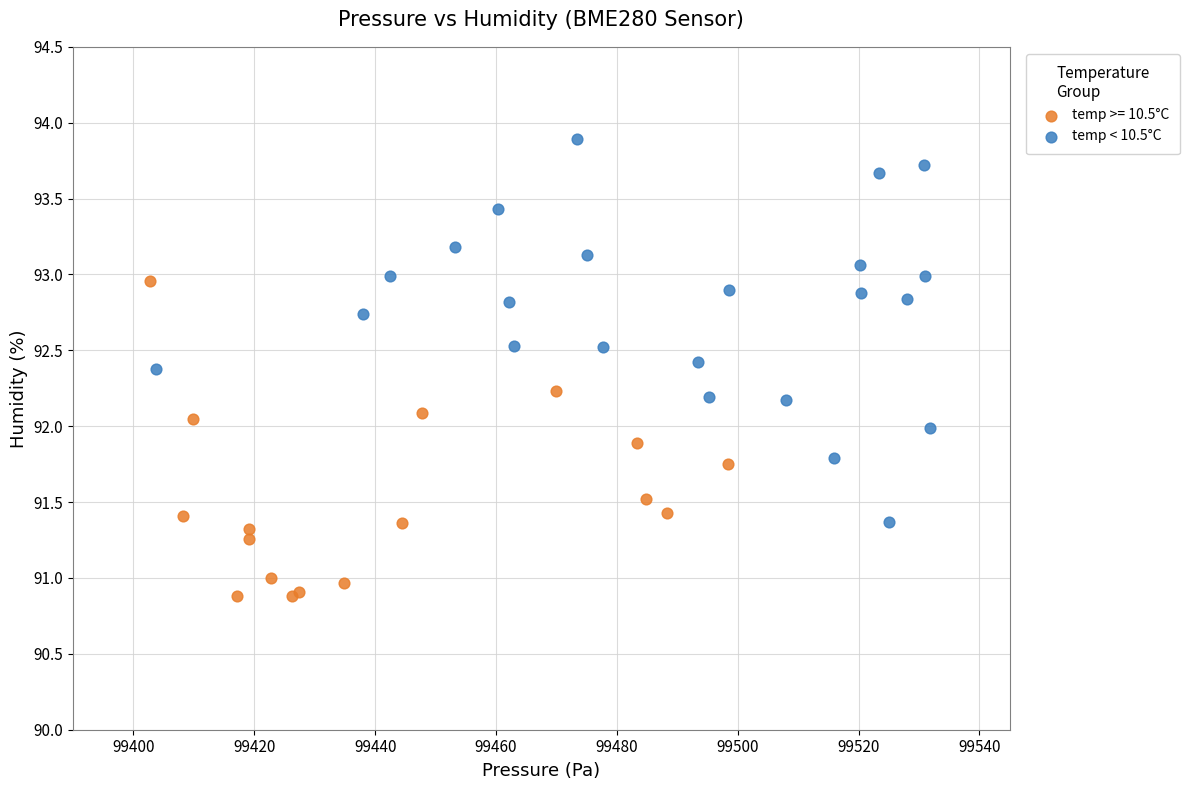

Which series has the largest Y range (max minus min)?

temp < 10.5°C